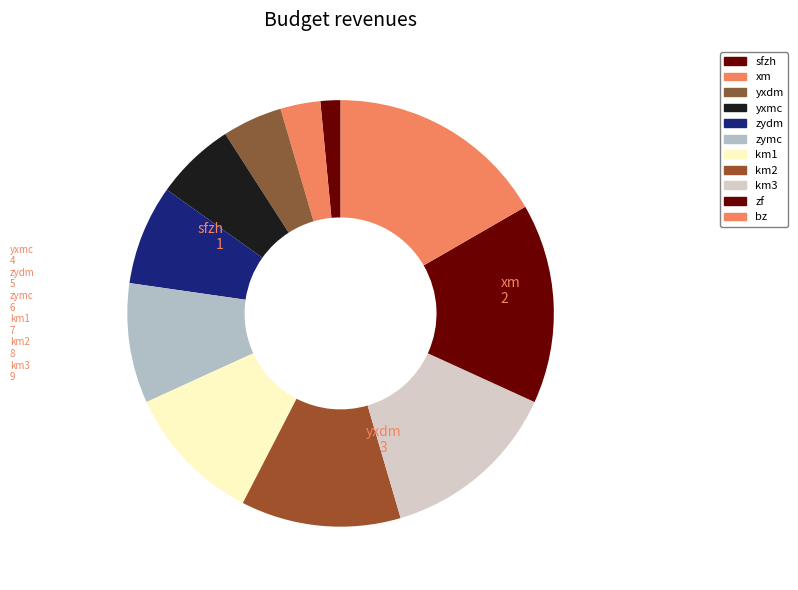

How many segments does this pie chart have?

11